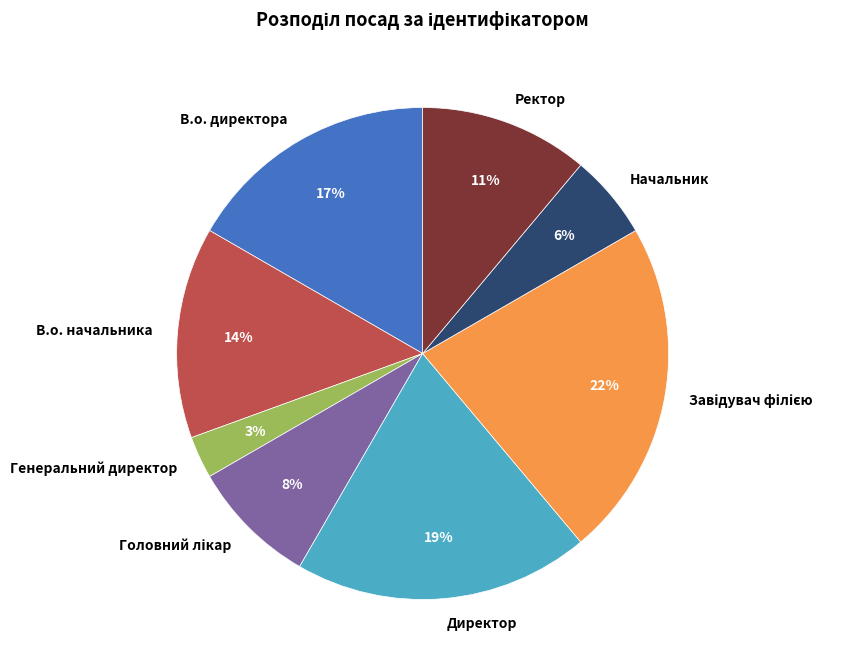

The Начальник slice represents 6% of the pie. True or false?

True